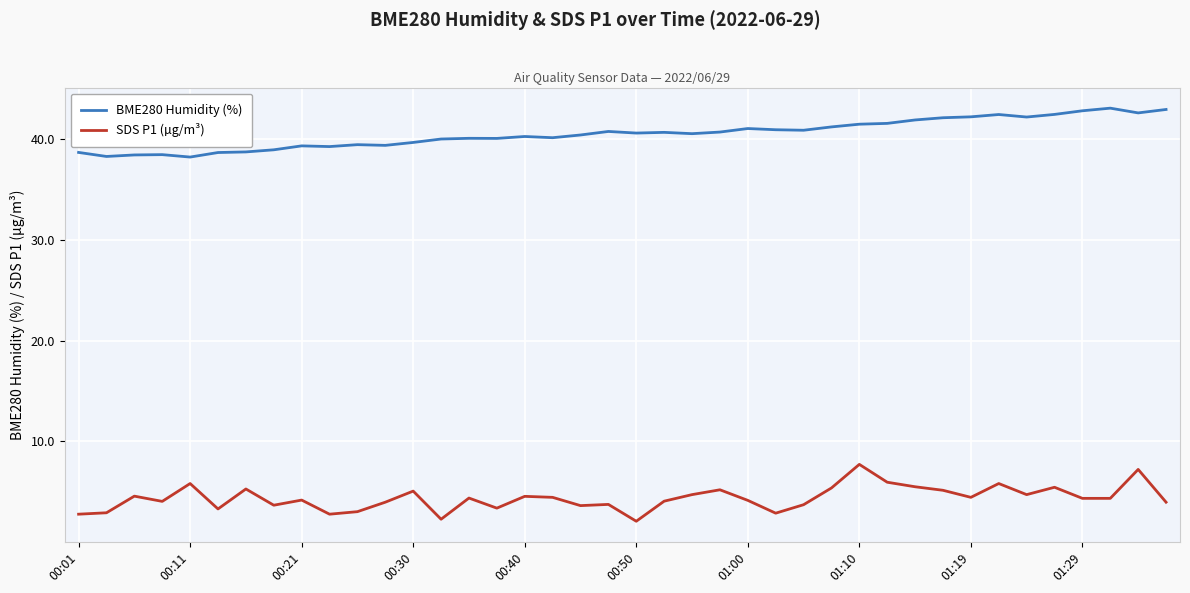

What is the average value of the BME280 Humidity (%) series?

40.5